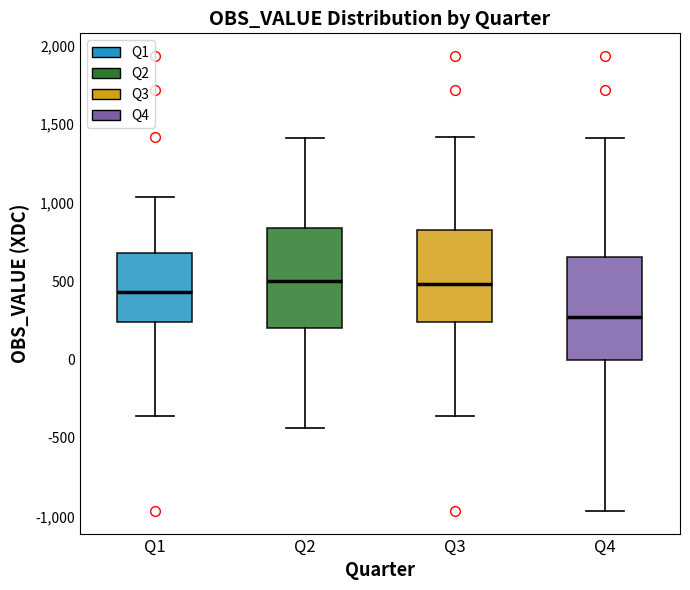

Where does the median line of the box for Q2 sit on the y-axis? The values are not printed on the chart, so give them approximately, as read against the axis.

500